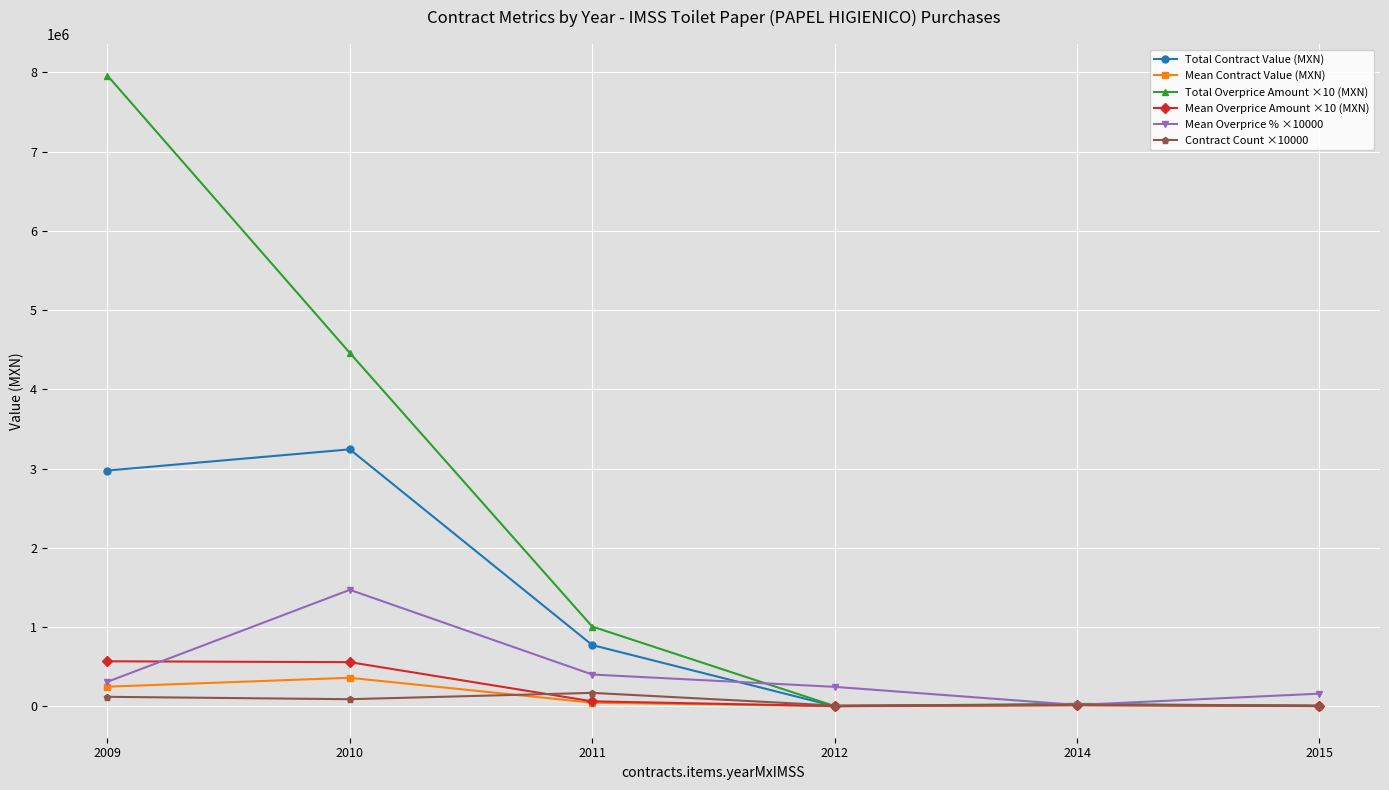

What is the difference between the Mean Overprice Amount ×10 (MXN) values at 2015 and 2010?

552625.0